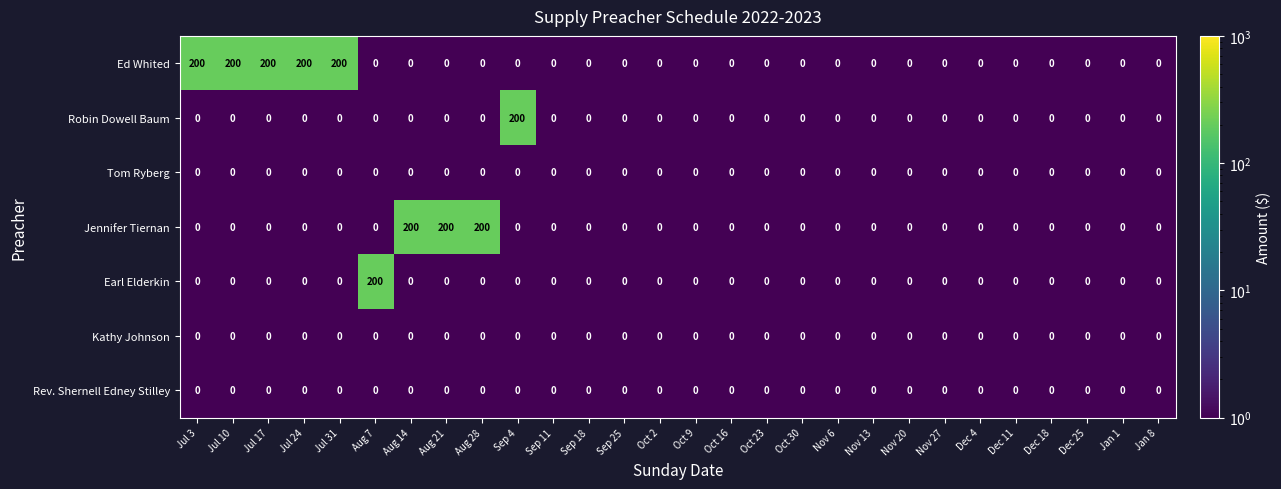

What is the total value across all series at Jan 1?

0